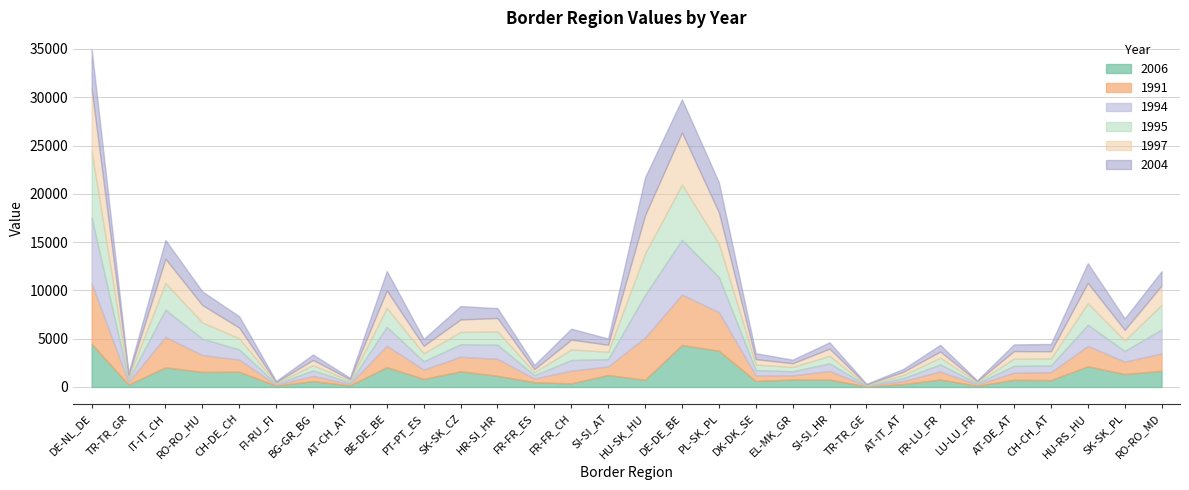

True or false: 2006 has a value of 620 at DK-DK_SE.

True